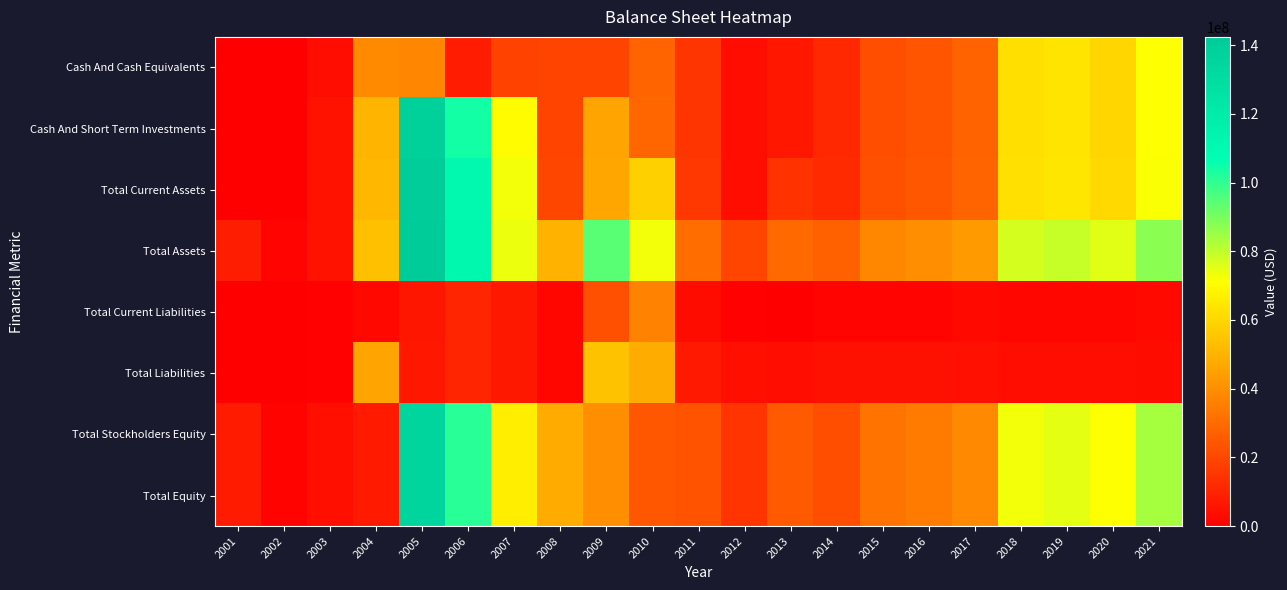

Reading left to right, transcribe all the data shown in this chart.

Cash And Cash Equivalents: 2001=0	2002=0	2003=4240699	2004=38801328	2005=37677985	2006=8334496	2007=18778938	2008=19297284	2009=19241581	2010=28252204	2011=15093124	2012=4010530	2013=6700493	2014=11669435	2015=22076749	2016=24118037	2017=27991743	2018=62313418	2019=63792657	2020=60036763	2021=71430954
Cash And Short Term Investments: 2001=0	2002=0	2003=5490699	2004=50801328	2005=138700884	2006=104051186	2007=70635509	2008=19297284	2009=46053575	2010=28875955	2011=15093124	2012=4010530	2013=6700493	2014=11669435	2015=22076749	2016=24118037	2017=27991743	2018=62313418	2019=63792657	2020=60036763	2021=71430954
Total Current Assets: 2001=0	2002=0	2003=5599059	2004=51288904	2005=141259413	2006=110670180	2007=73079121	2008=20015601	2009=46923224	2010=58343997	2011=15707664	2012=4422122	2013=14382606	2014=12132921	2015=22726206	2016=24703847	2017=28328323	2018=62758360	2019=64304573	2020=60716934	2021=72008946
Total Assets: 2001=8379000	2002=1586000	2003=5631309	2004=53768595	2005=142393710	2006=111590825	2007=73752438	2008=50223915	2009=94326907	2010=72934169	2011=30787330	2012=19568041	2013=29546243	2014=27273494	2015=37906323	2016=39813134	2017=43419064	2018=77222692	2019=79205174	2020=75419110	2021=87406458
Total Current Liabilities: 2001=0	2002=0	2003=761427	2004=2585076	2005=6626425	2006=10568543	2007=7140927	2008=2179383	2009=22422797	2010=36790204	2011=3697294	2012=1037792	2013=460435	2014=1593994	2015=1490506	2016=1630075	2017=2880969	2018=2191914	2019=2228238	2020=2193950	2021=2832908
Total Liabilities: 2001=325000	2002=464000	2003=1061427	2004=46099473	2005=6685931	2006=10609917	2007=7144237	2008=2179383	2009=54313433	2010=48229809	2011=7289784	2012=4688049	2013=4120487	2014=5262905	2015=5153349	2016=5281205	2017=4776924	2018=4115080	2019=4310551	2020=4092610	2021=3729374
Total Stockholders Equity: 2001=8054000	2002=1122000	2003=4569882	2004=7669122	2005=135707779	2006=100980908	2007=66608201	2008=48044532	2009=40013474	2010=24704360	2011=23497546	2012=14879992	2013=25425756	2014=22010589	2015=32752974	2016=34531929	2017=38642140	2018=73107612	2019=74894623	2020=71326500	2021=83677084
Total Equity: 2001=8054000	2002=1122000	2003=4569882	2004=7669122	2005=135707779	2006=100980908	2007=66608201	2008=48044532	2009=40013474	2010=24704360	2011=23497546	2012=14879992	2013=25425756	2014=22010589	2015=32752974	2016=34531929	2017=38642140	2018=73107612	2019=74894623	2020=71326500	2021=83677084